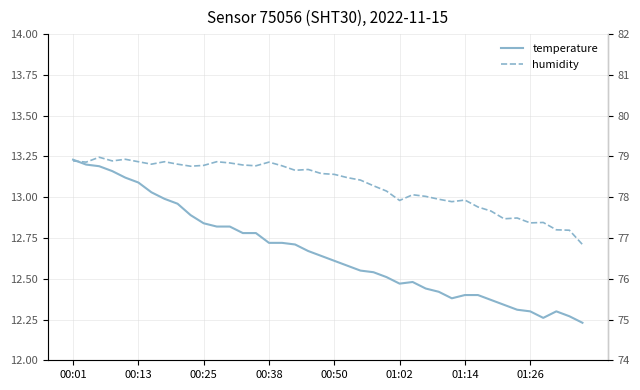

How many interior local peaks does the temperature series have?

2